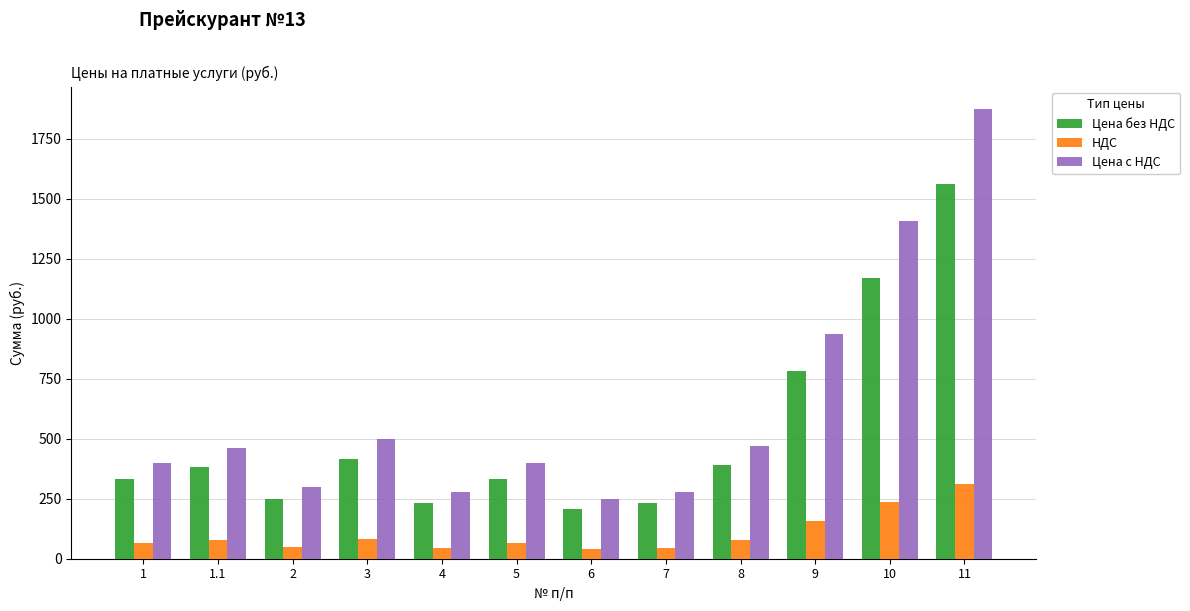

How many data points in Цена без НДС are less than 383?

6